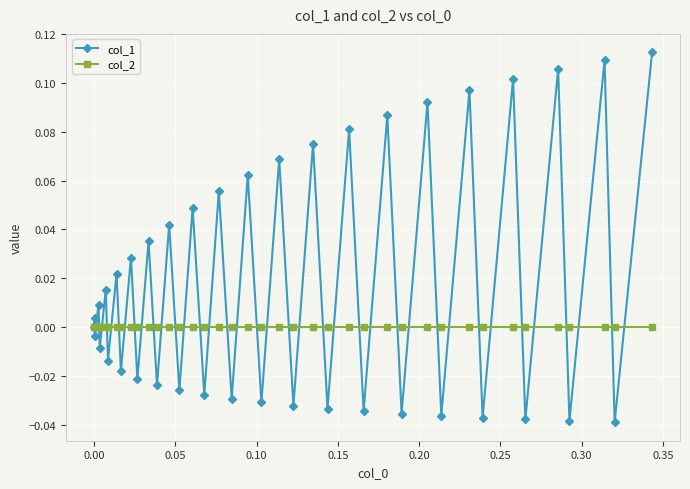

In col_1, how many points are lower than both neighbors (excluding endpoints)?

19